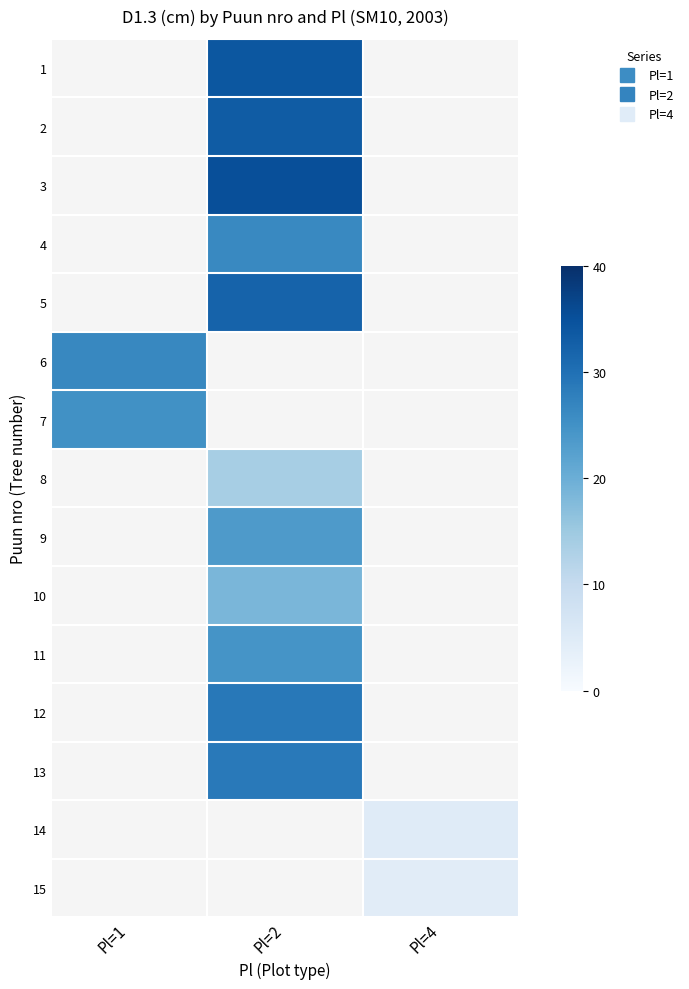

The 15 series shows 4.5 at Pl=4. True or false?

True